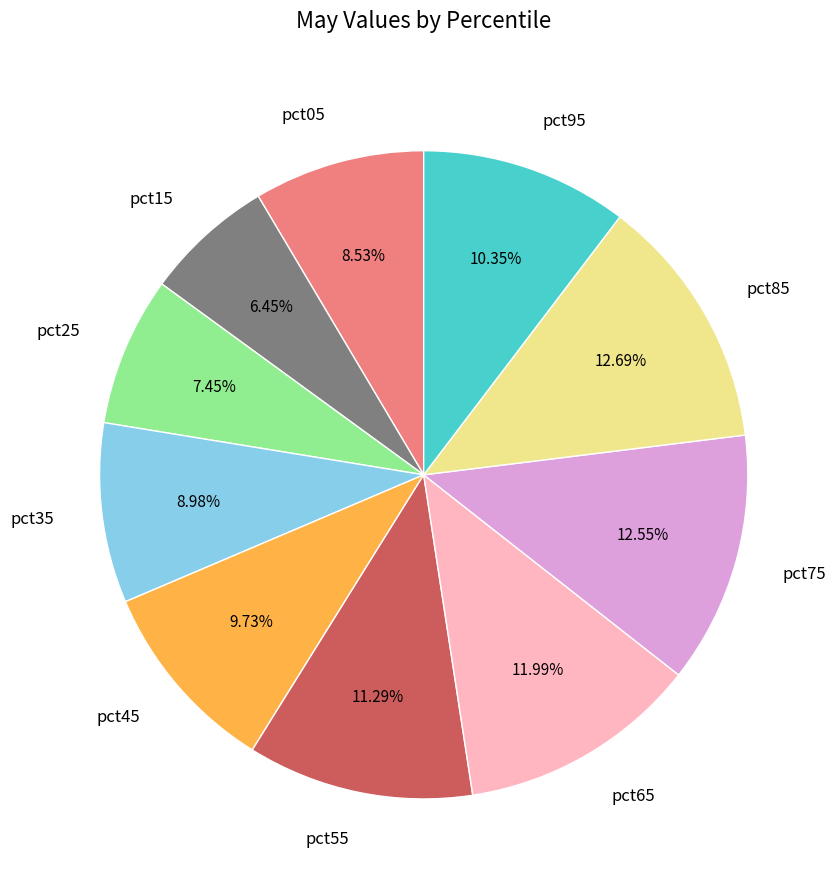

What is the total percentage of pct95 and pct45?

20.1%